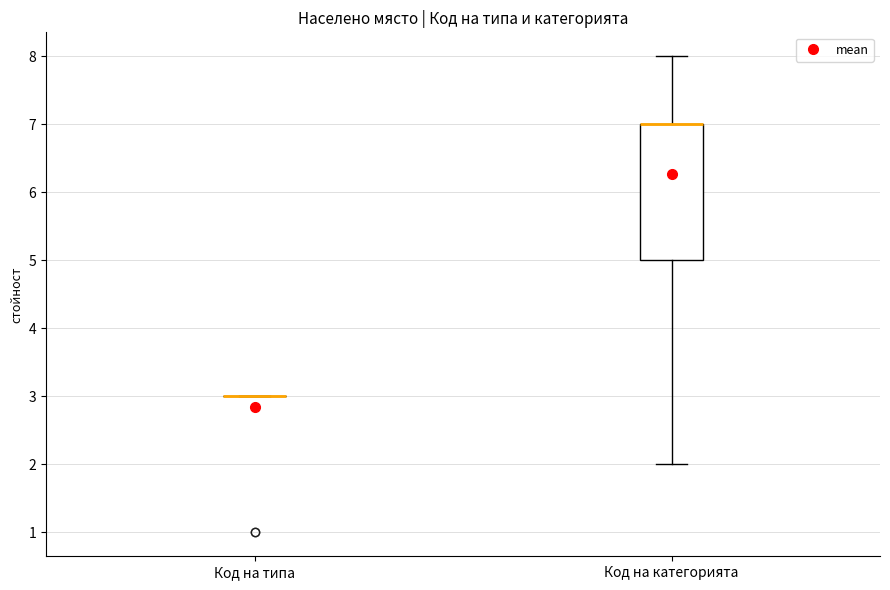

Reading left to right, read every box against the y-axis: the position of its median line, the range the box covers, and the ends of its whiskers. The values are not printed on the chart, so give them approximately, as read against the axis.

Код на типа: box collapsed to a line at 3, whiskers 3 to 3
Код на категорията: median 7 (drawn on the box's upper edge), box 5 to 7, whiskers 2 to 8